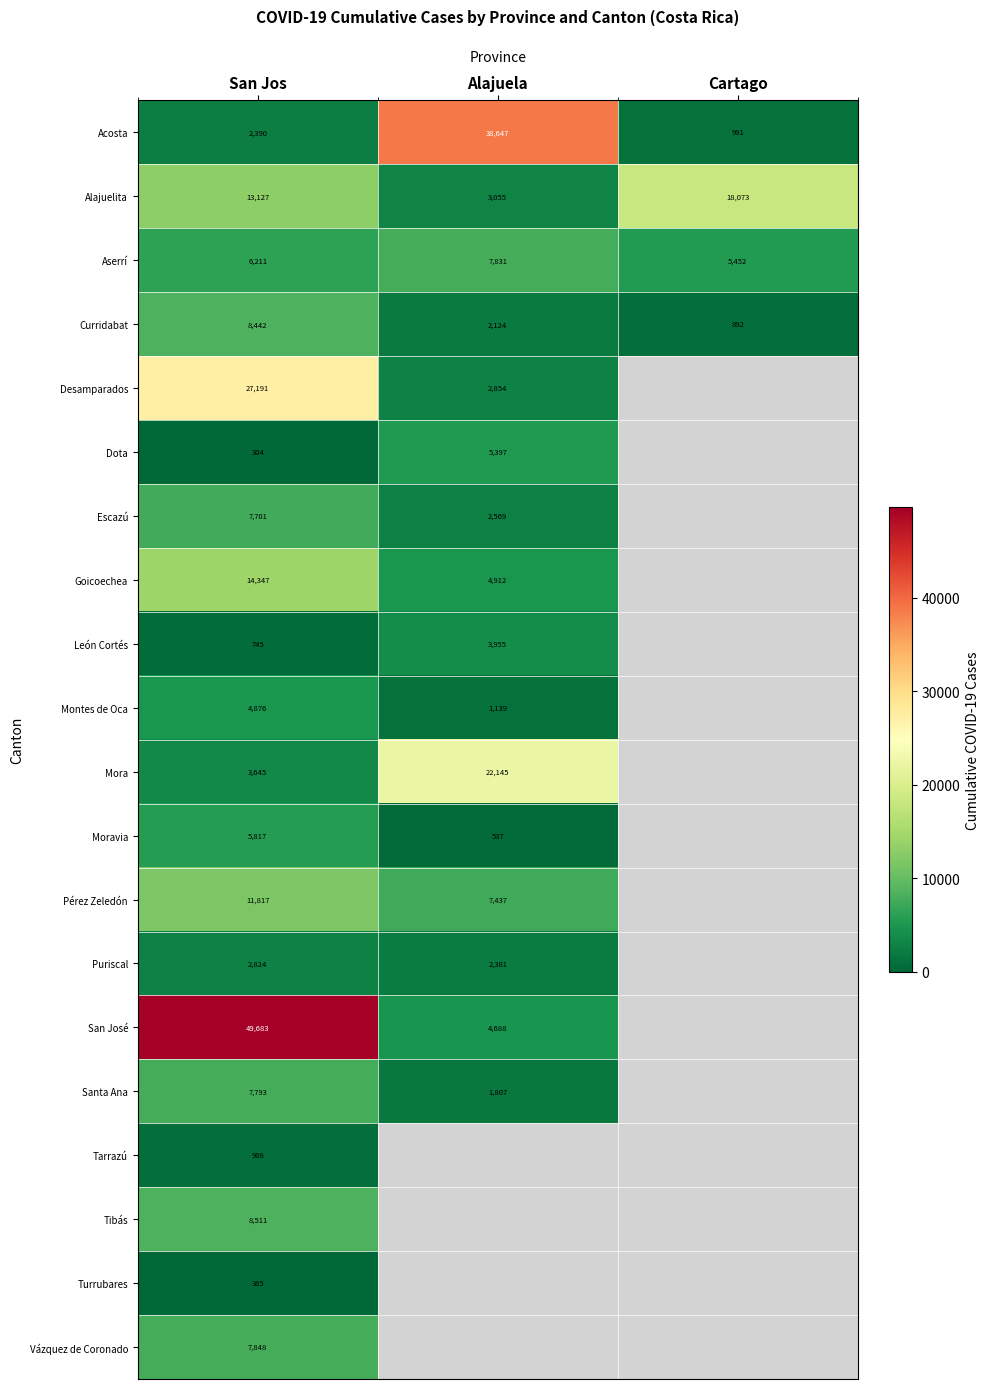

Is the value of Montes de Oca at Alajuela greater than the value of Turrubares at San Jos?

Yes